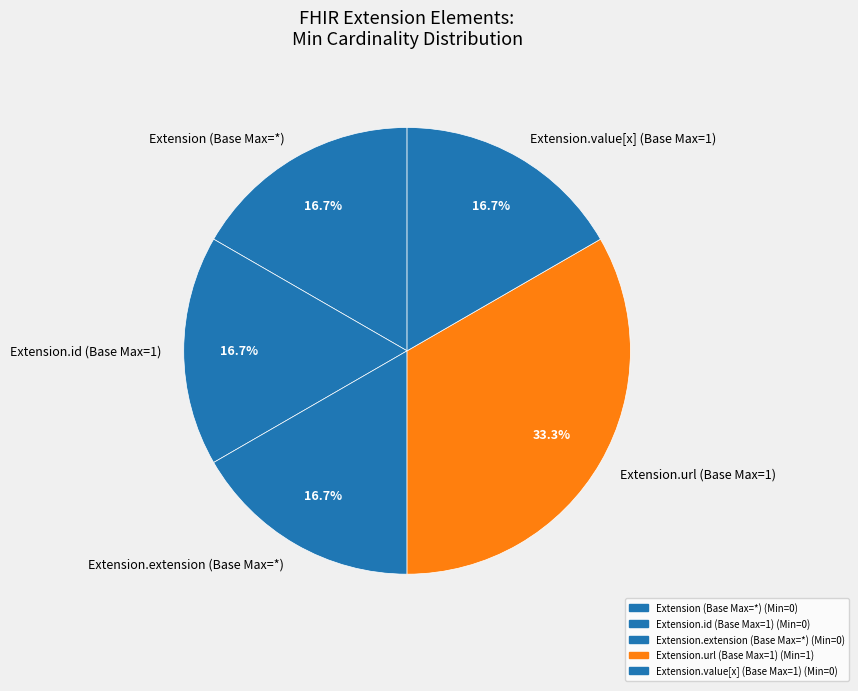

Which slice is the largest?

Extension.url (Base Max=1)